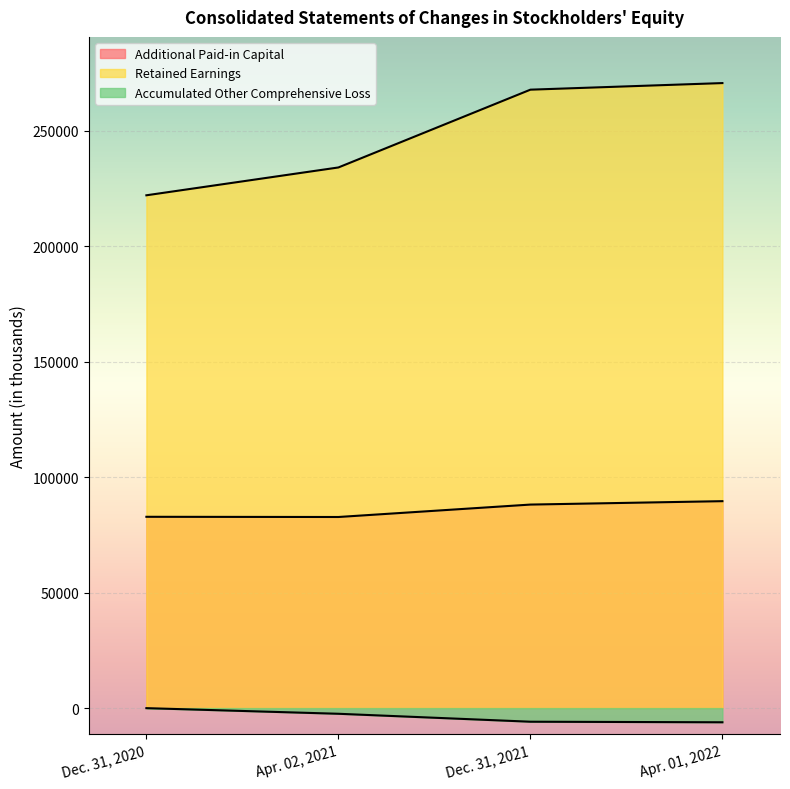

True or false: Accumulated Other Comprehensive Loss and Retained Earnings cross at least once.

False